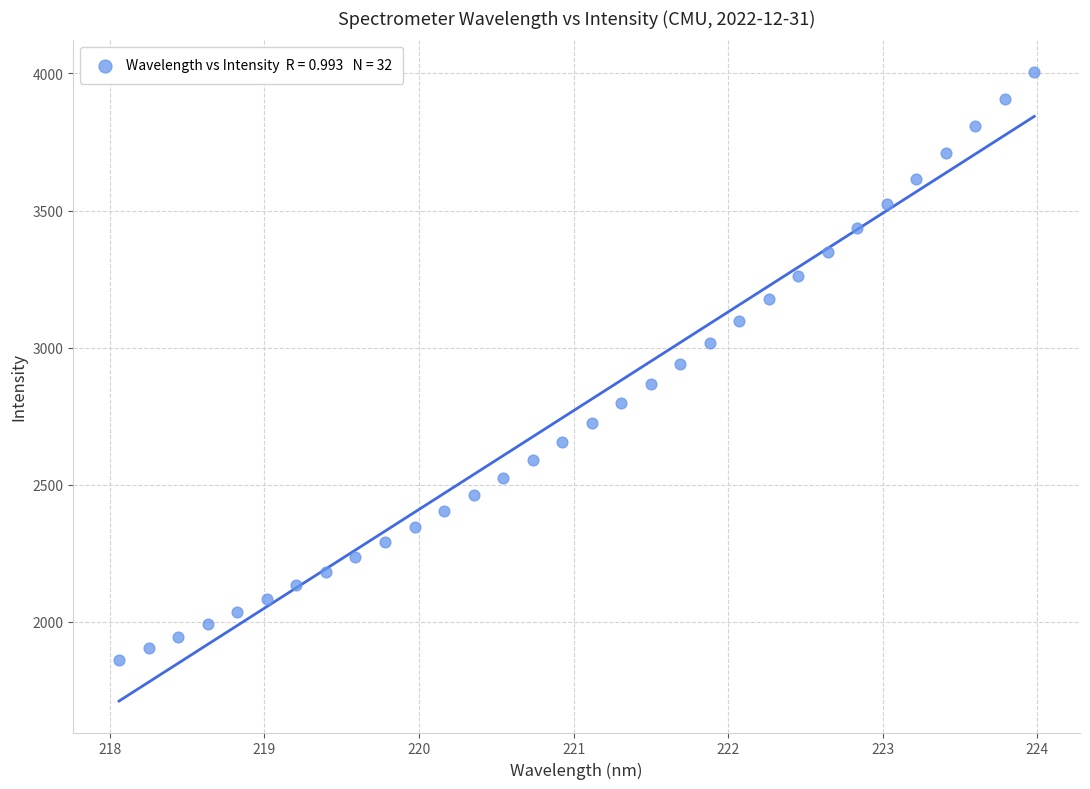

What is the range of X values (max minus min)?

5.9